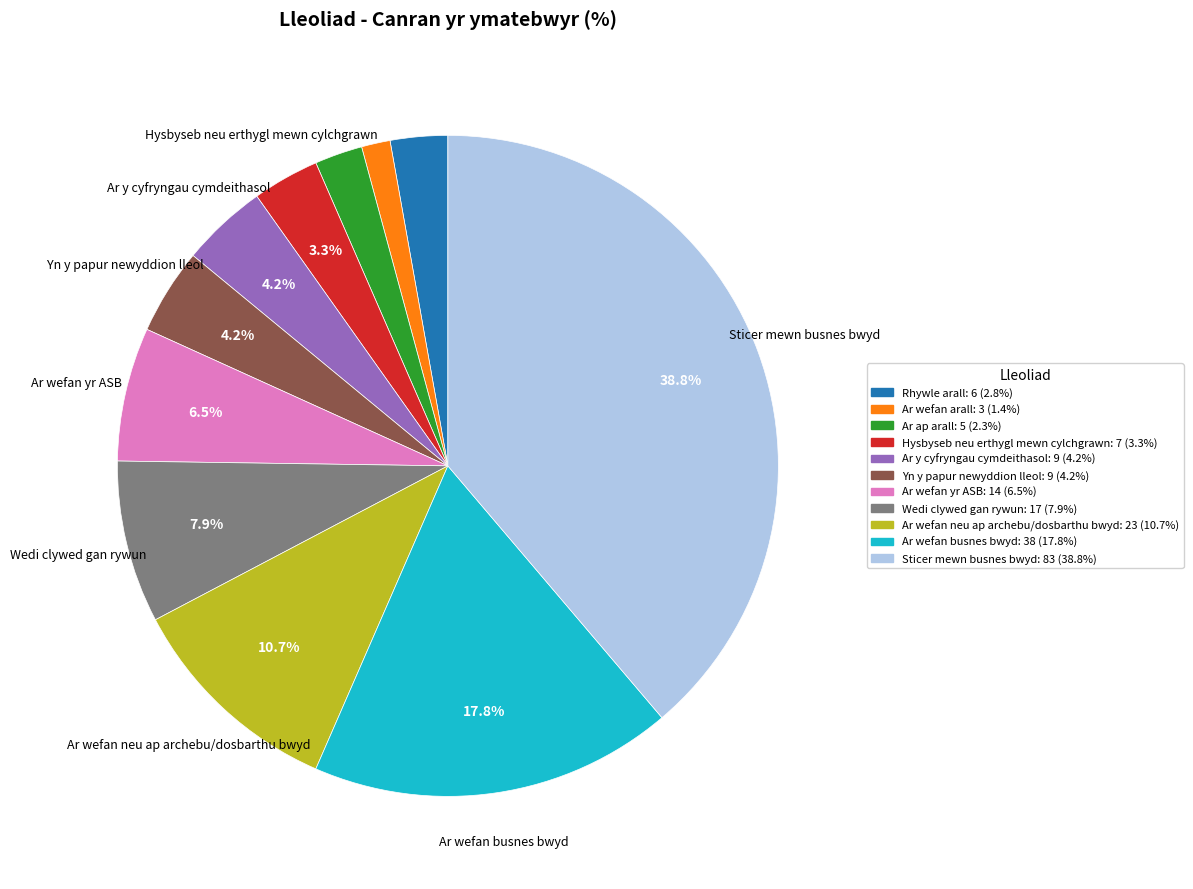

To the nearest percent, what is the difference between the largest and smallest slice percentages?

37%